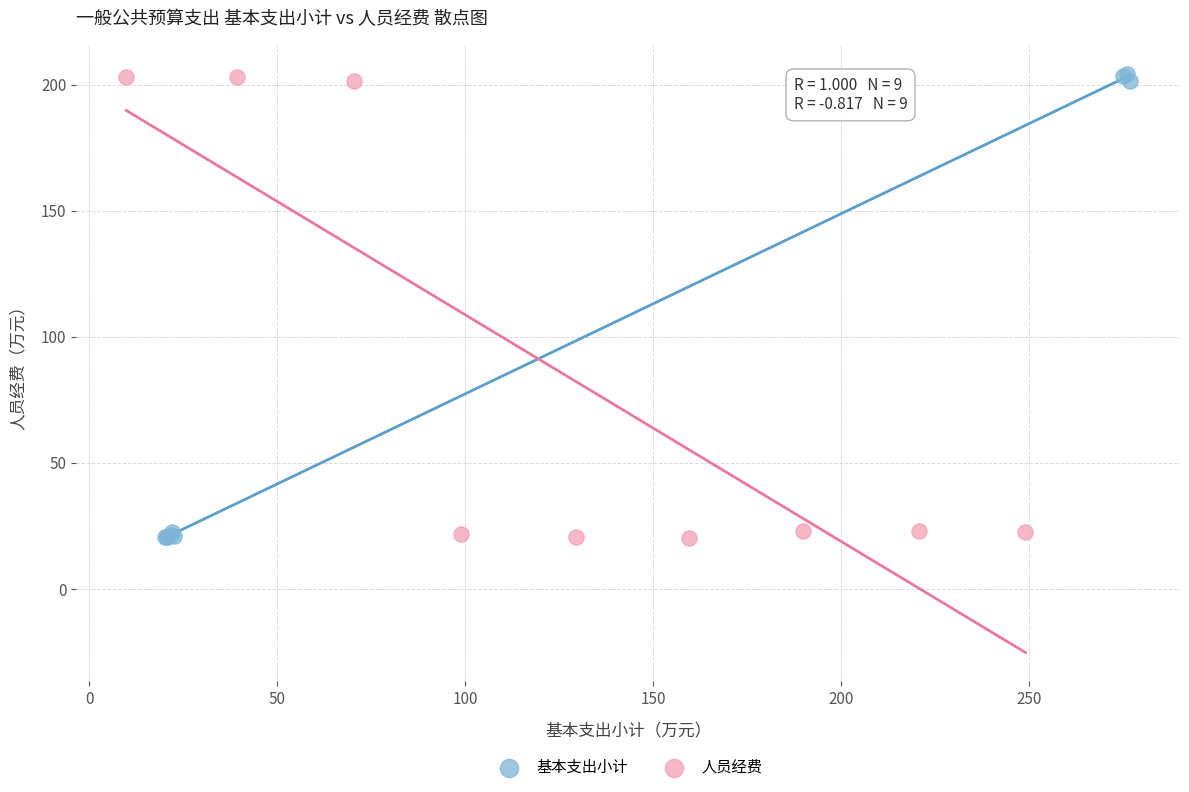

What are all the series names shown in the legend?

基本支出小计, 人员经费